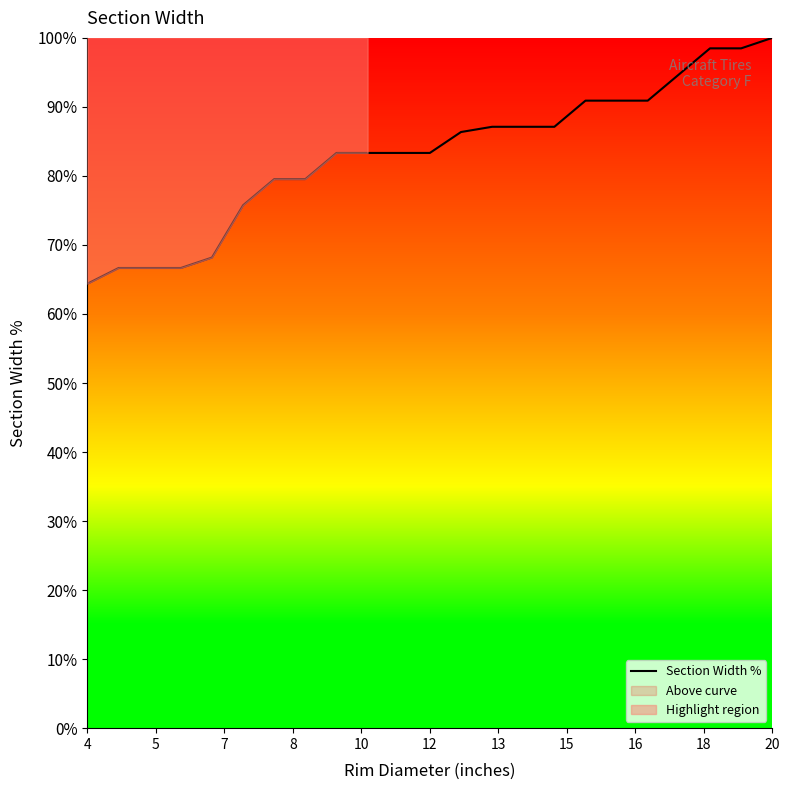

What is the smallest value displayed?

64.4